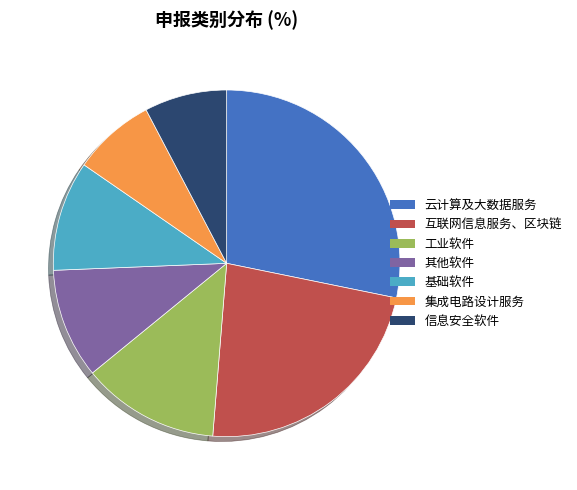

Is it true that 集成电路设计服务 is 8% of the pie?

True